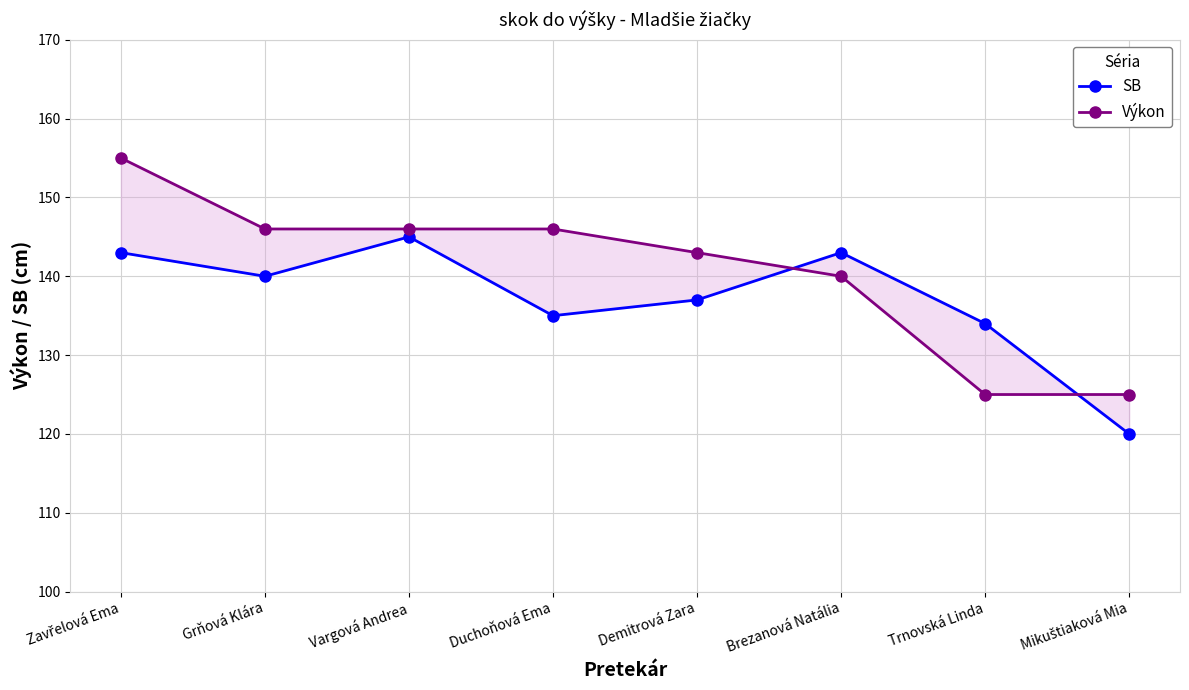

What is the value of the Výkon point at the 5th from the left?

143